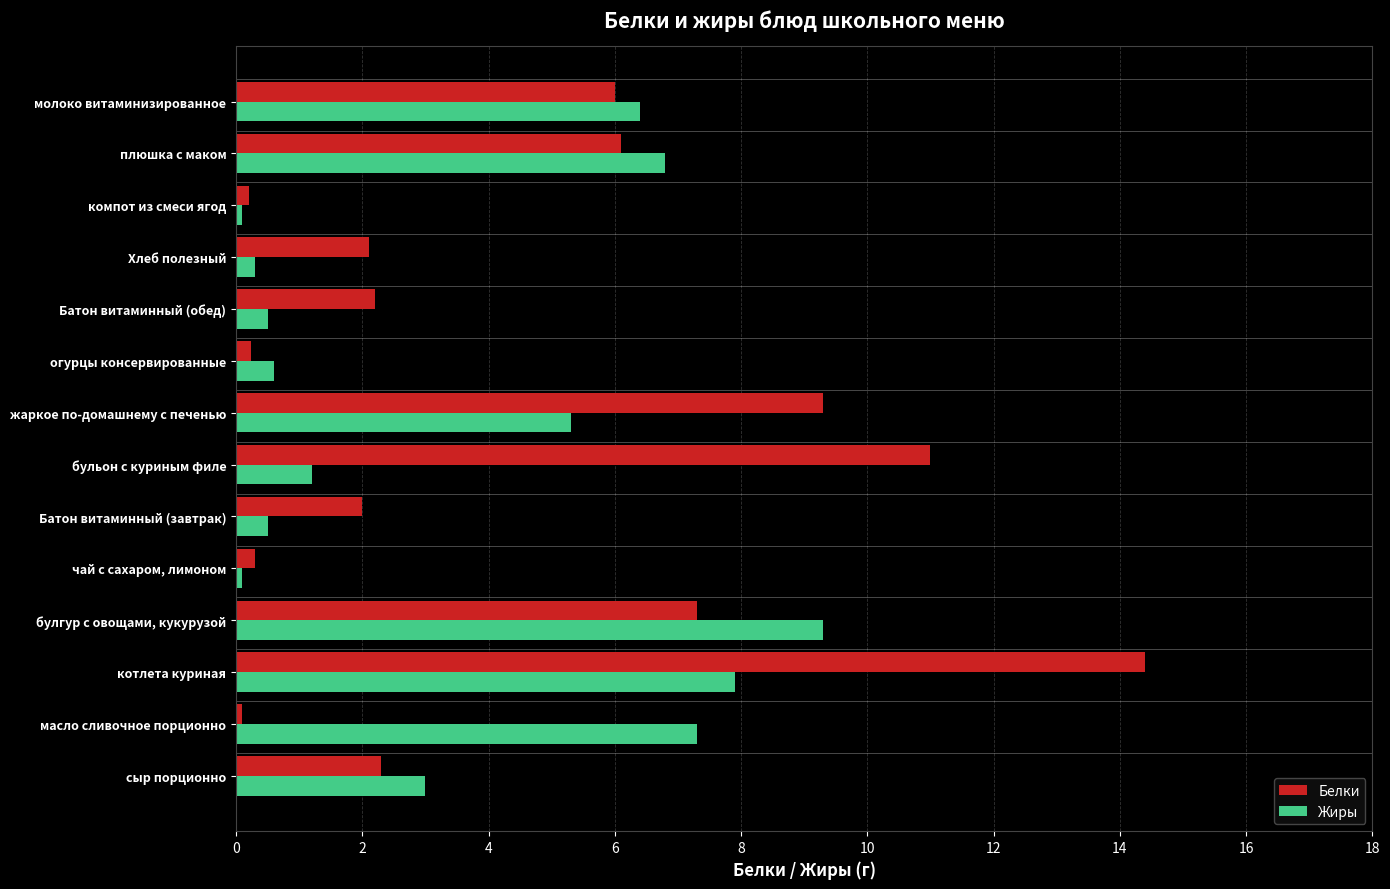

True or false: Жиры has a value of 7.4 at жаркое по-домашнему с печенью.

False